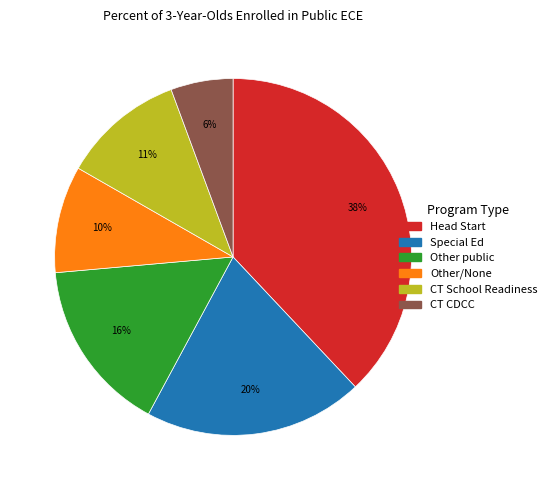

To the nearest percent, what is the difference between the largest and smallest slice percentages?

32%